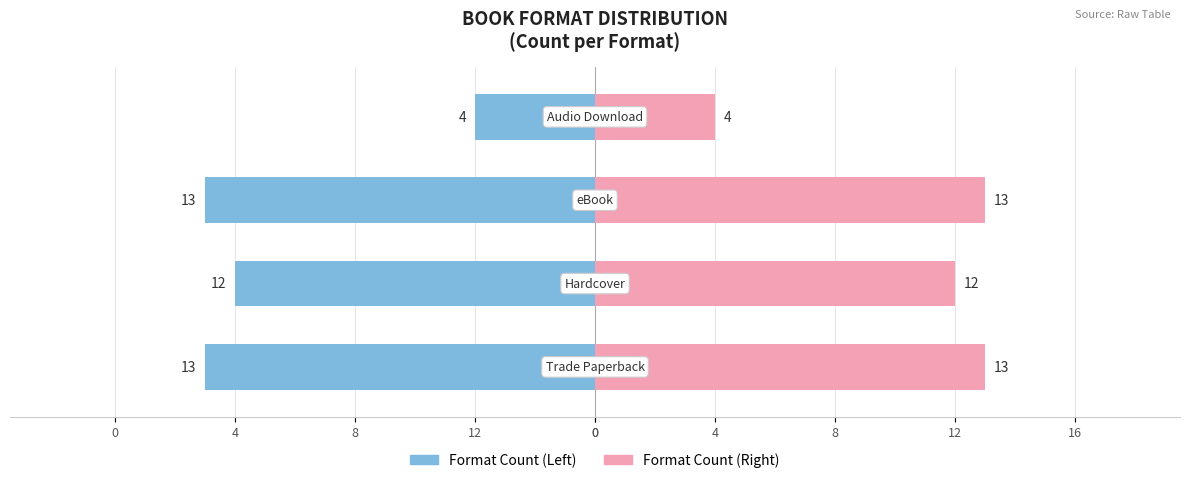

At which label does Formats_left first exceed 3?

Trade Paperback